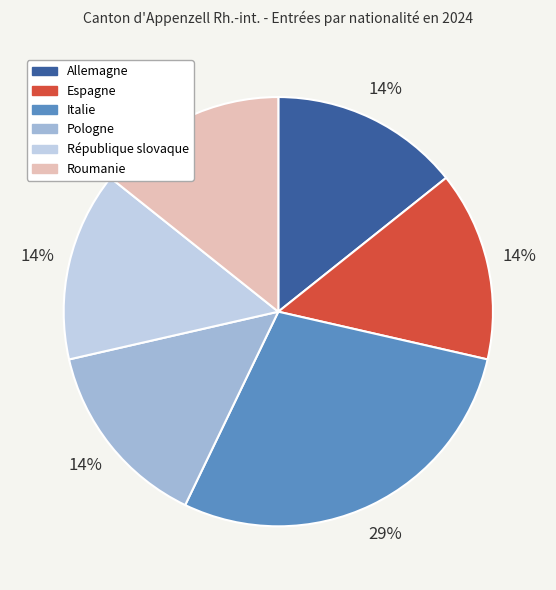

How many segments does this pie chart have?

6